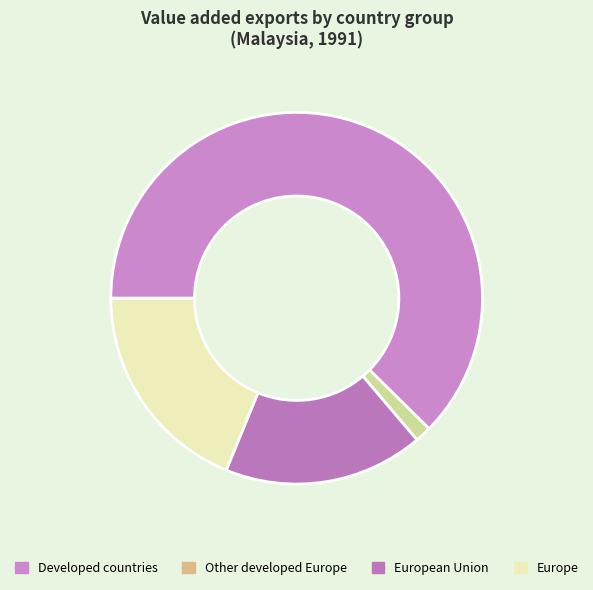

Is there any slice that represents more than half of the pie?

Yes